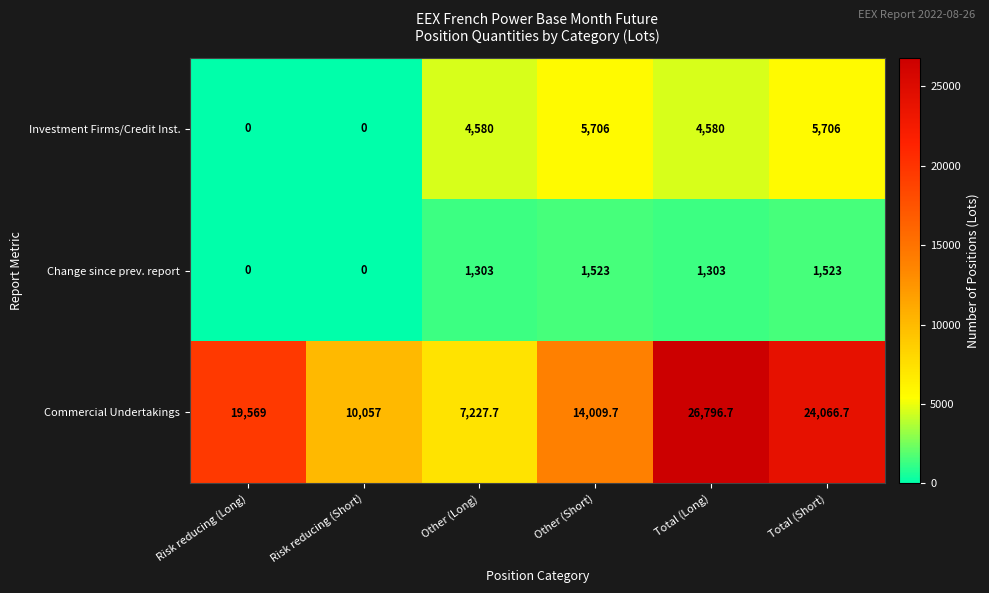

Is it true that Change since prev. report equals 0.0 at Risk reducing (Short)?

True